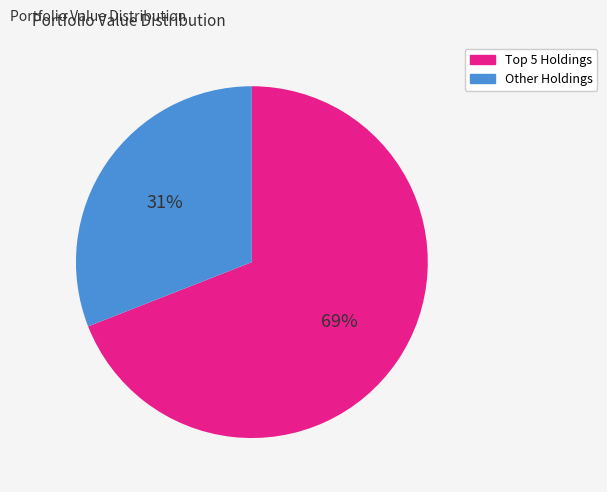

To the nearest percent, what is the difference between the largest and smallest slice percentages?

38%